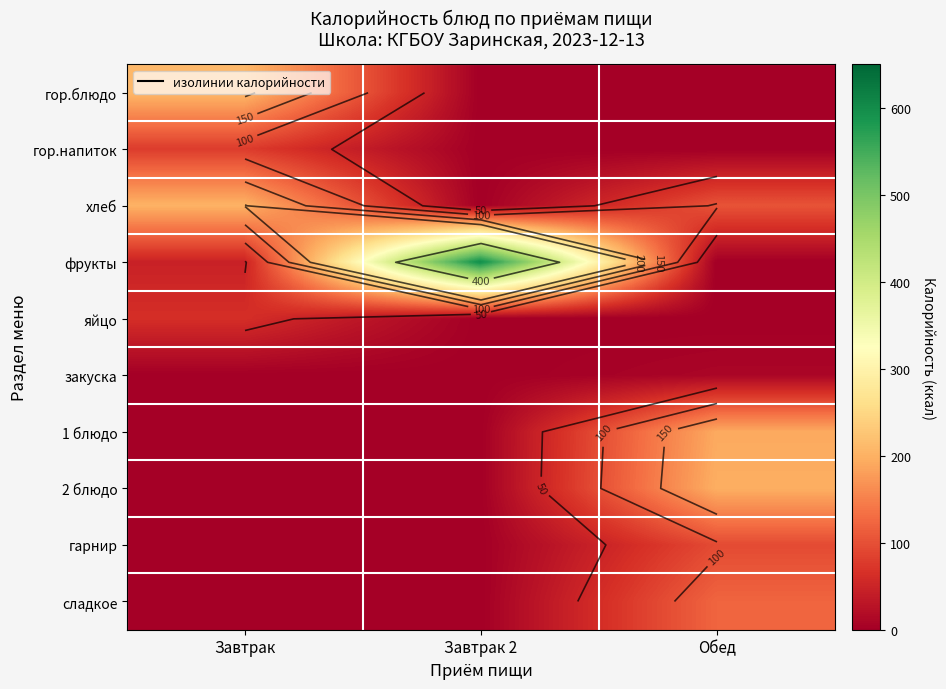

What is the difference between the 1 блюдо values at Обед and Завтрак 2?

192.0